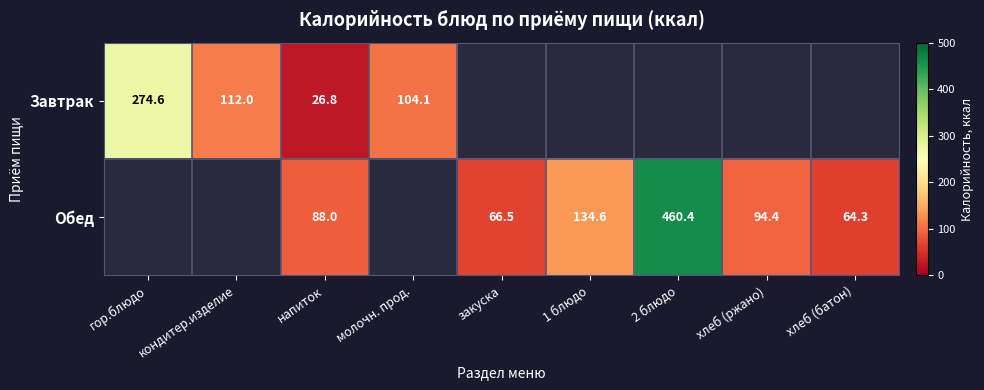

What is the sum of the Завтрак values at напиток and молочн. прод.?

130.9